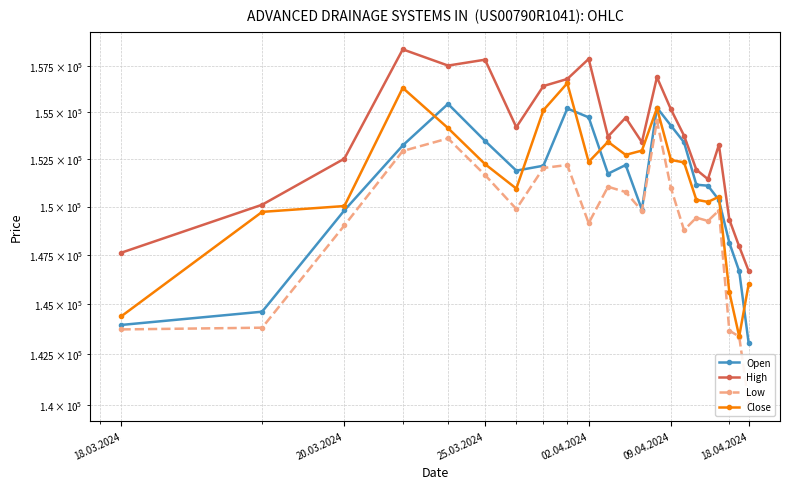

Is the value of Close at 20 greater than the value of Low at 10?

No